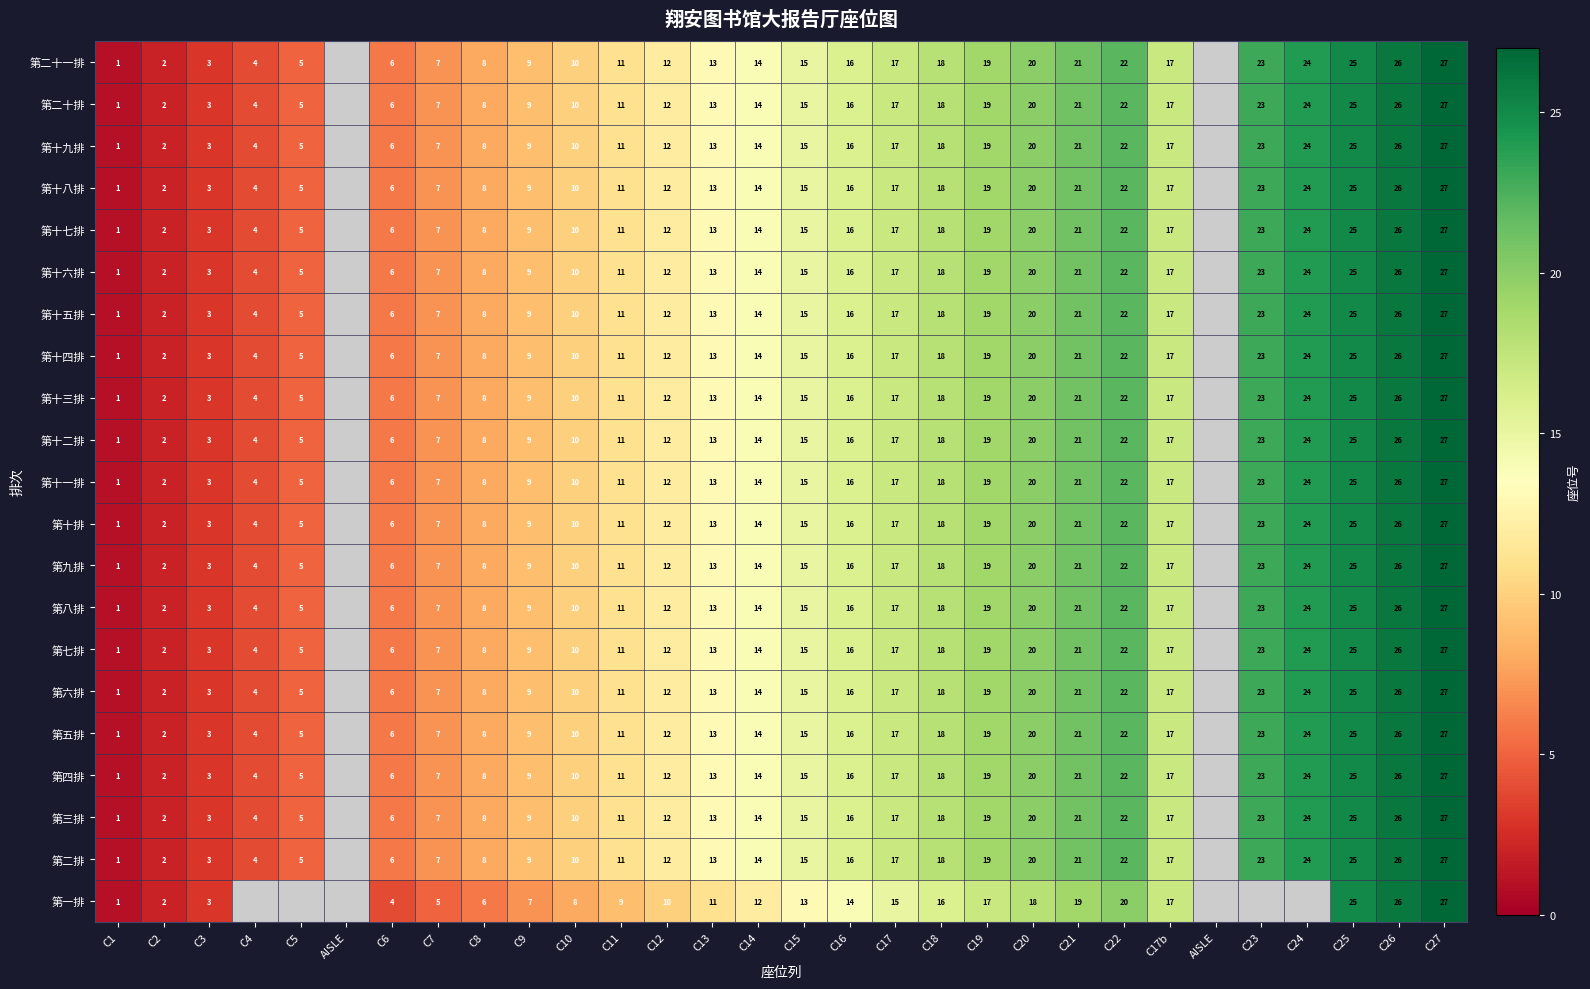

The value of 第十四排 at C25 is 15. True or false?

False